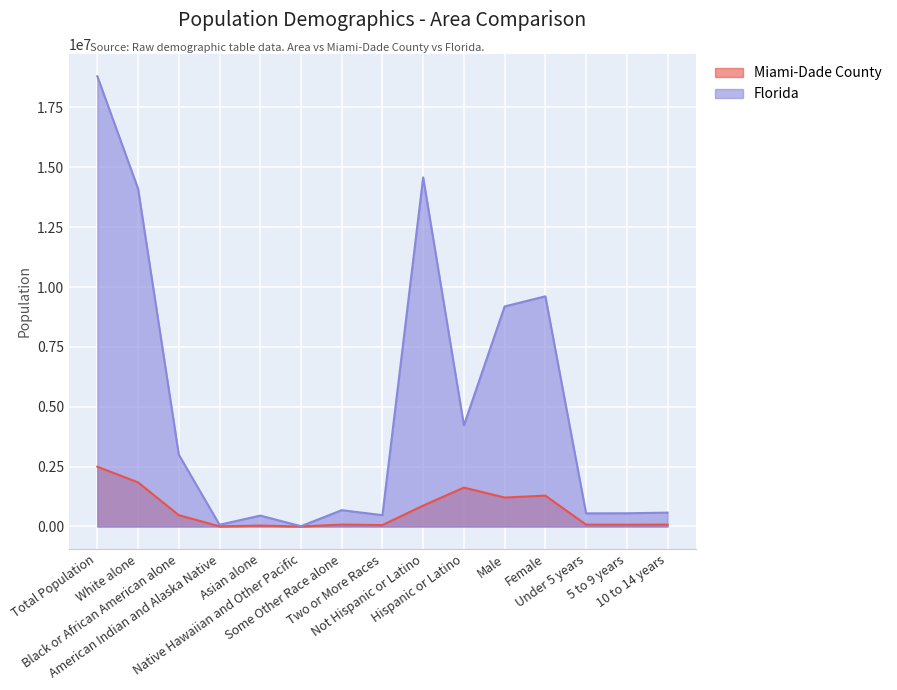

What is the difference between the second highest and second lowest values in the Miami-Dade County series?

1836887